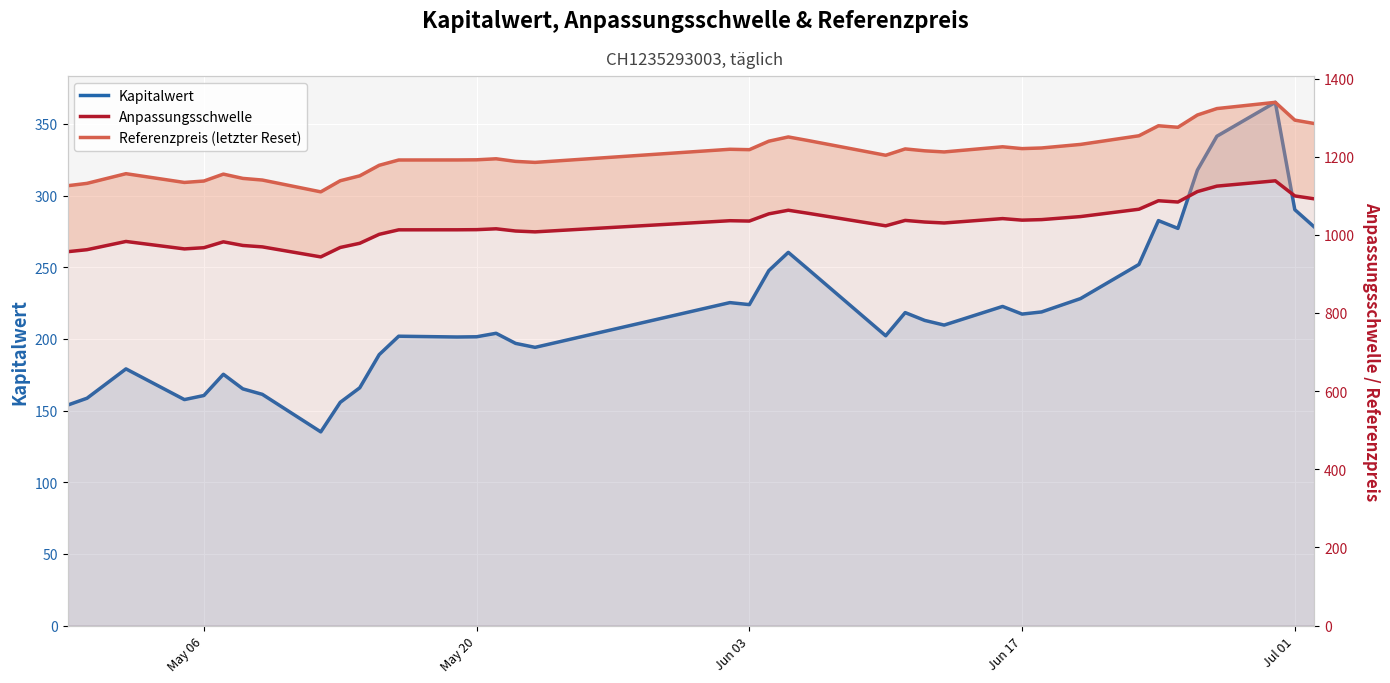

True or false: Referenzpreis (letzter Reset) has a value of 490.7 at Jul 01.

False